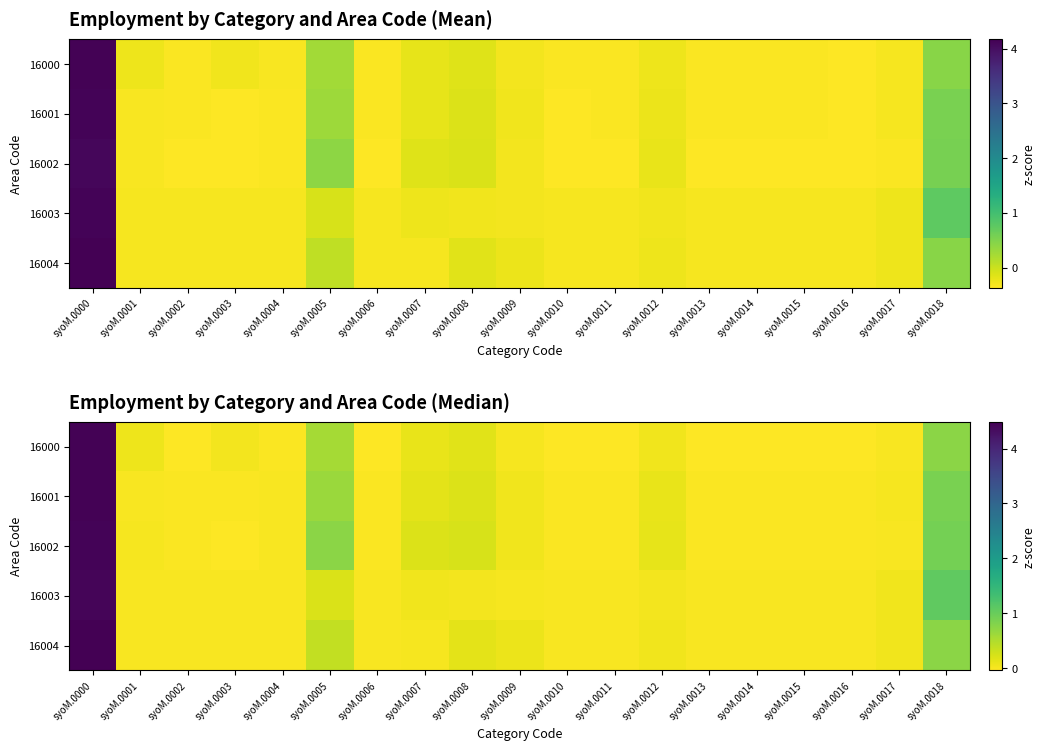

How many data points in 16000 are less than 0?

9